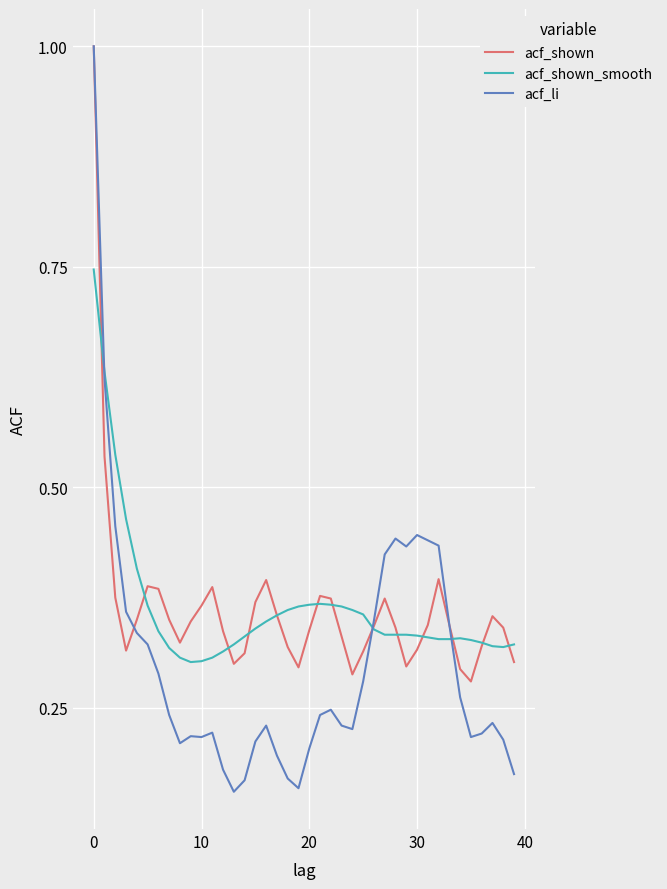

Which series has the largest range (max minus min)?

acf_li